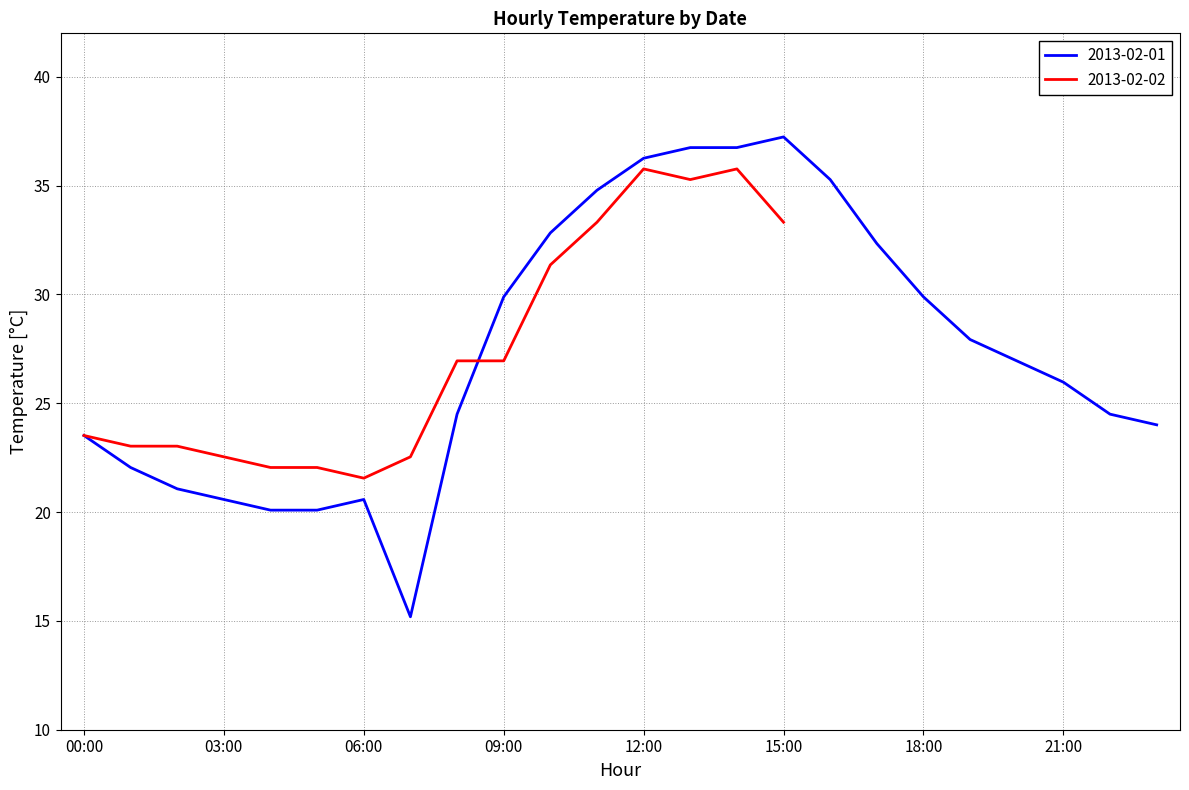

What is the approximate value at 01:00?

22.1